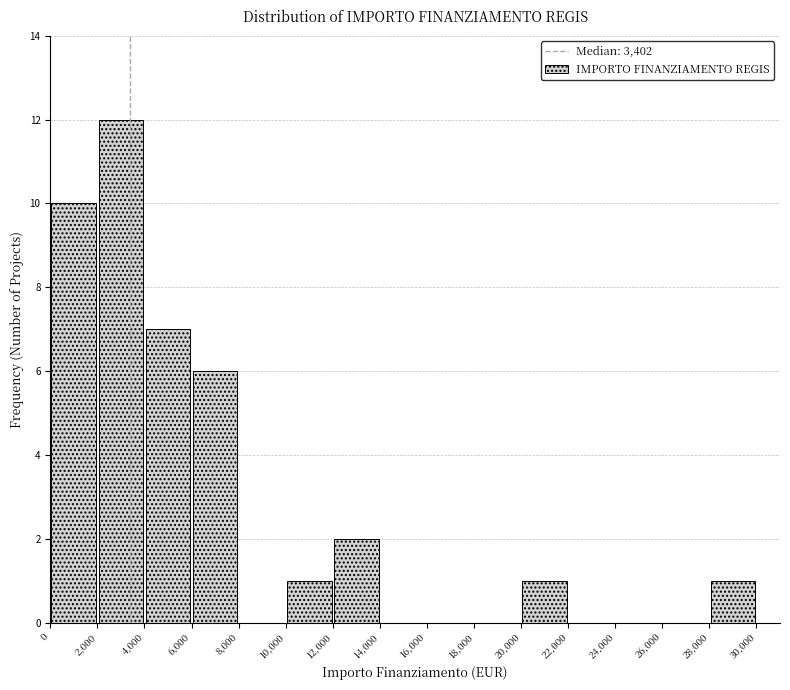

Reading left to right, list every bar in this chart as the range it spans on the x-axis followed by its height. The values are not printed on the chart, so give them approximately, as read against the axis.

0 to 2,000: 10
2,000 to 4,000: 12
4,000 to 6,000: 7
6,000 to 8,000: 6
8,000 to 10,000: 0
10,000 to 12,000: 1
12,000 to 14,000: 2
14,000 to 16,000: 0
16,000 to 18,000: 0
18,000 to 20,000: 0
20,000 to 22,000: 1
22,000 to 24,000: 0
24,000 to 26,000: 0
26,000 to 28,000: 0
28,000 to 30,000: 1